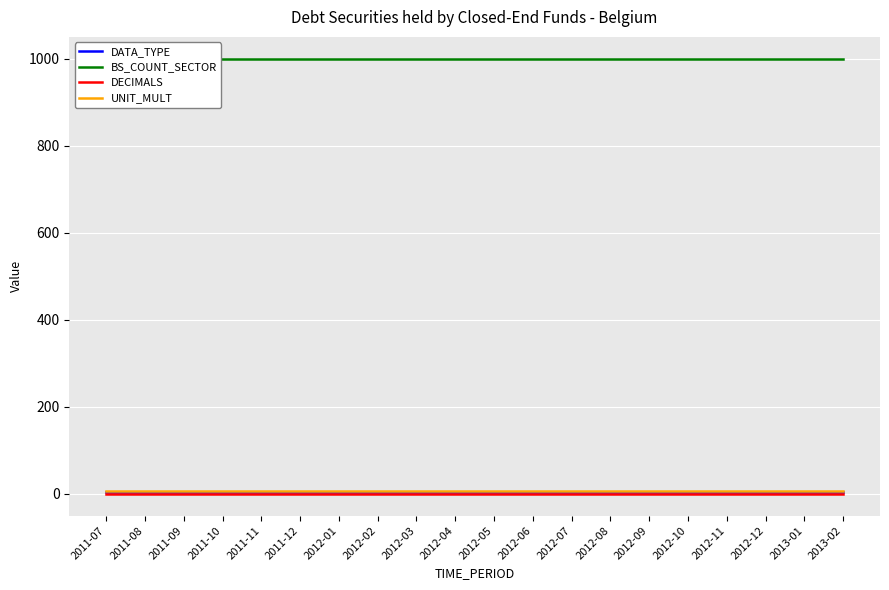

What is the label of the 4th point from the right?

2012-11